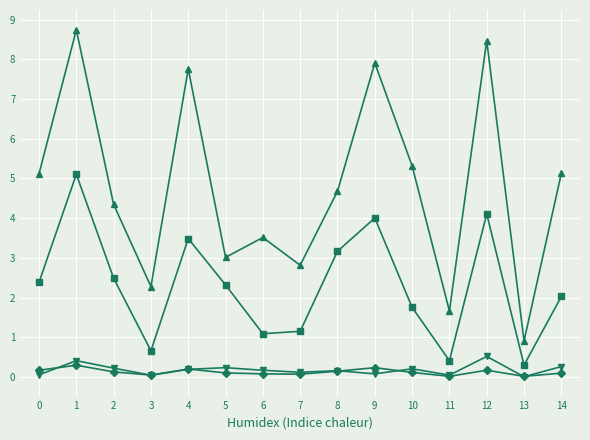

What is the greatest value displayed?

8.7